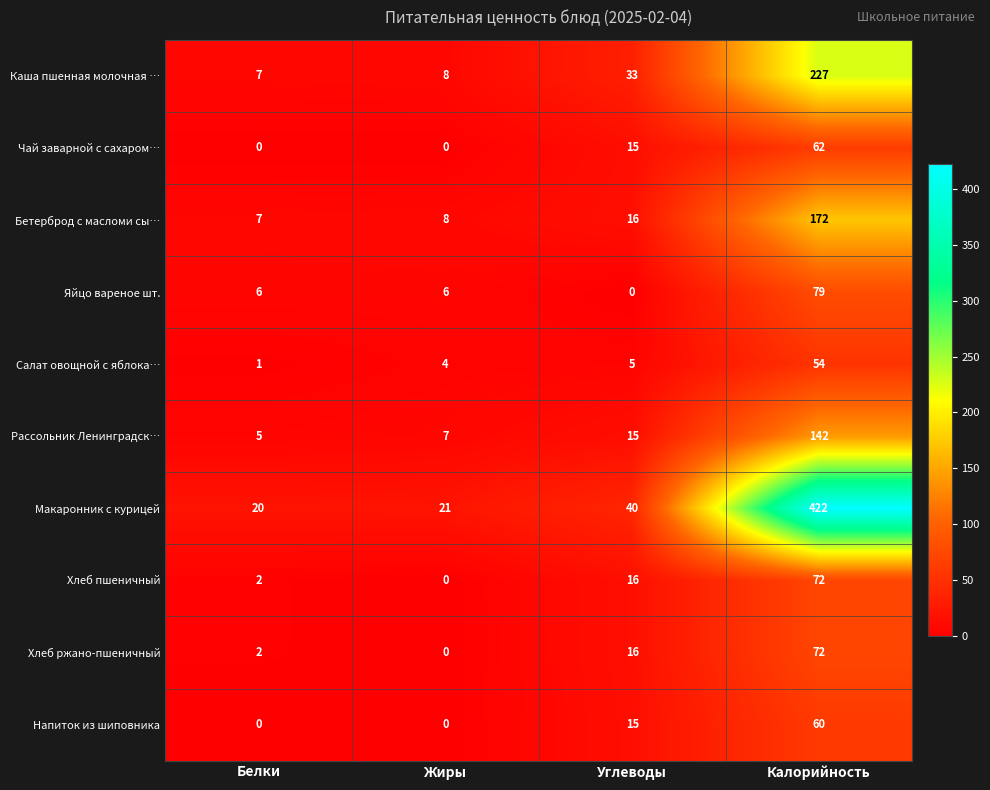

At which category does the chart reach its peak across all series?

Калорийность